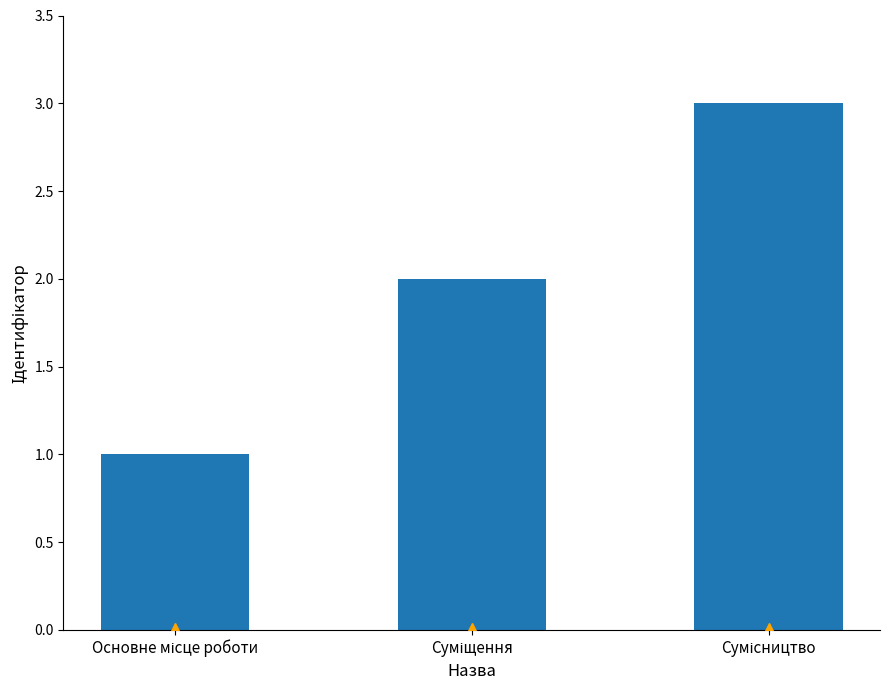

What is the maximum value shown in the chart?

3